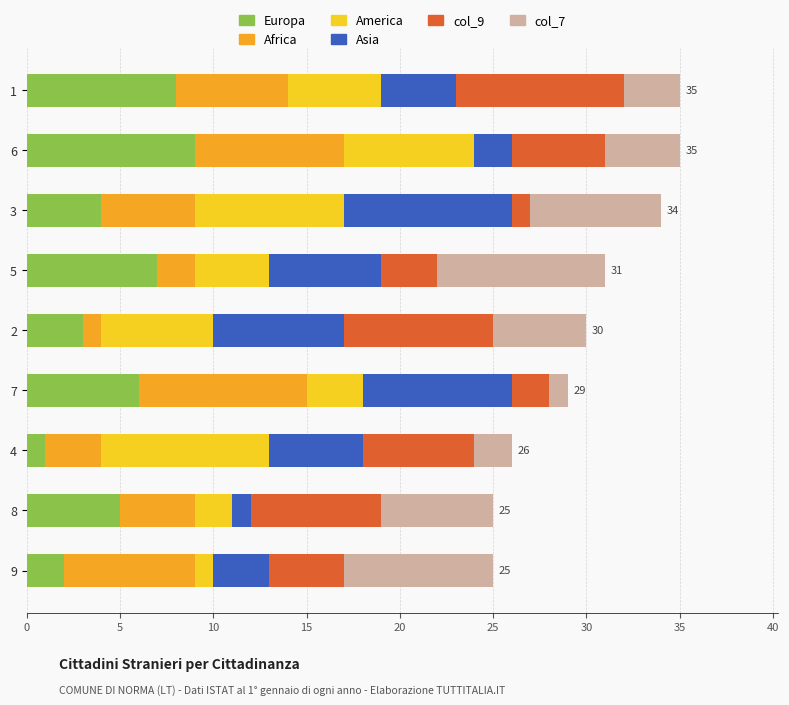

Which category has the lowest value in the Europa series?

4